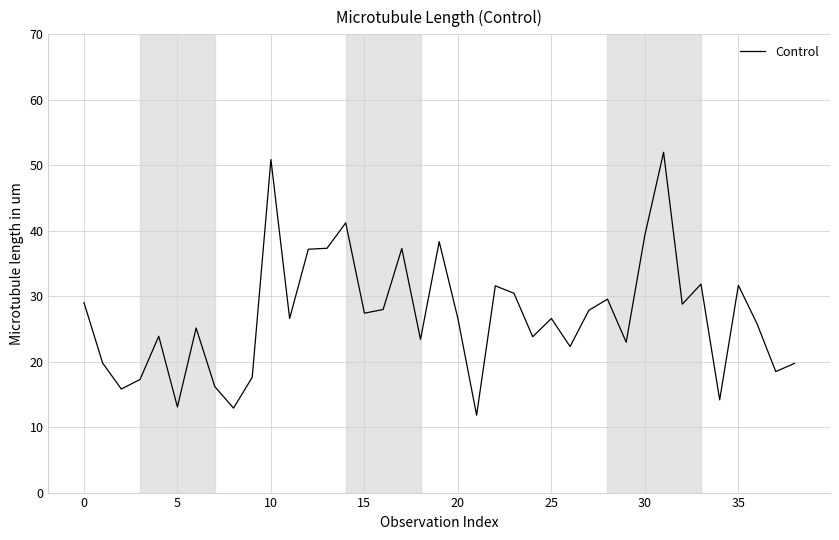

What is the difference between the maximum and minimum values?

40.2